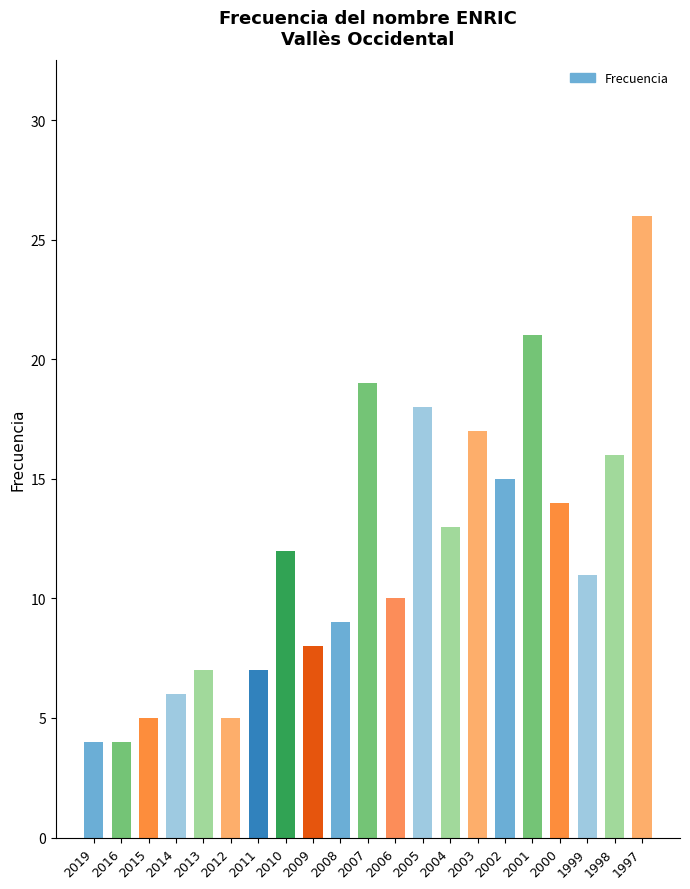

Between 2012 and 2010, which is larger?

2010